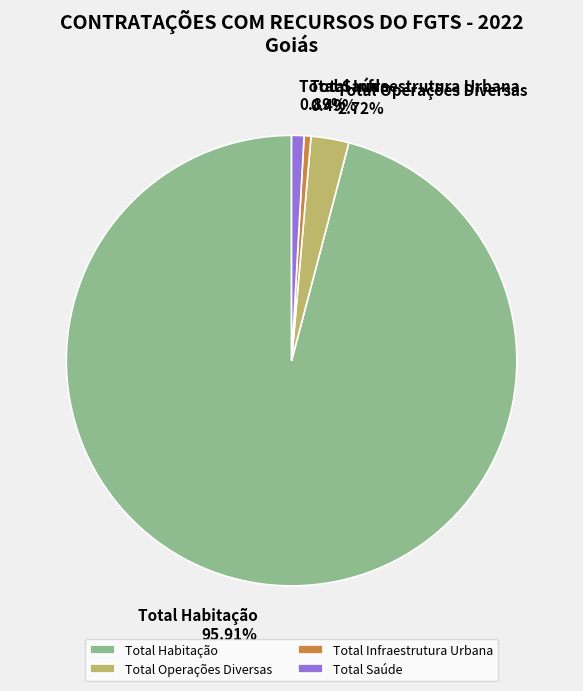

What portion of the pie excludes Total Infraestrutura Urbana?

99.5%